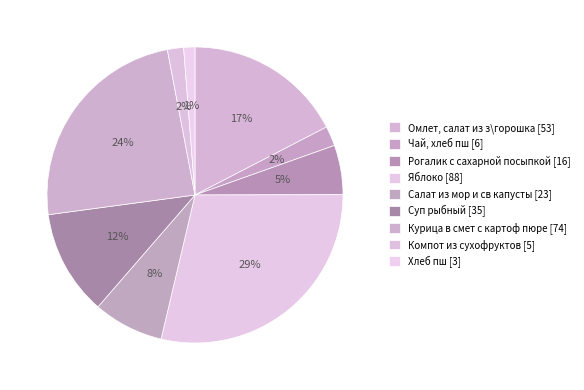

The Суп рыбный slice represents 26% of the pie. True or false?

False